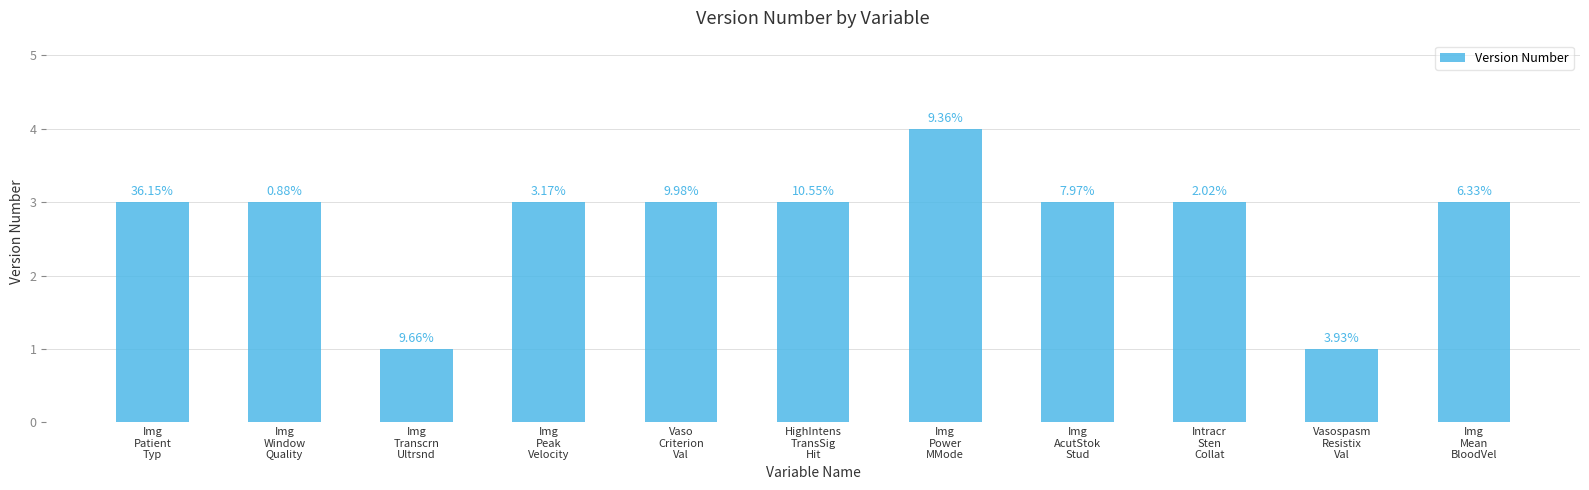

How many bars are there in total?

11